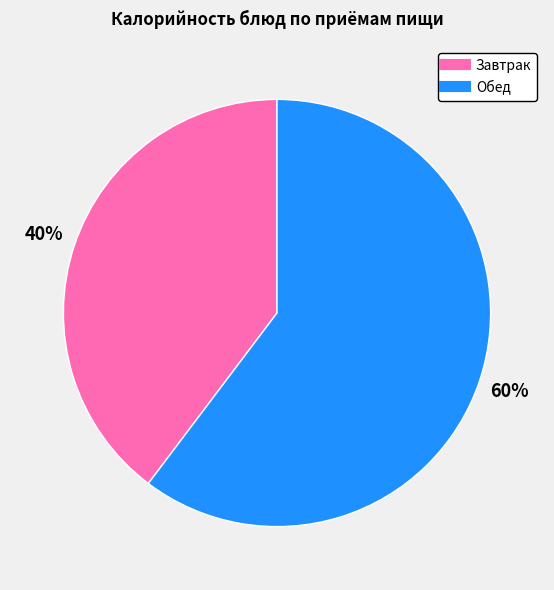

Is there a majority slice in this chart?

Yes